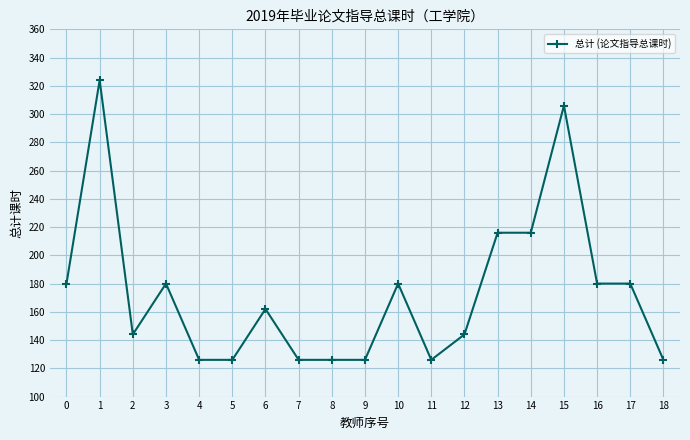

Which label corresponds to the largest value in the chart?

1